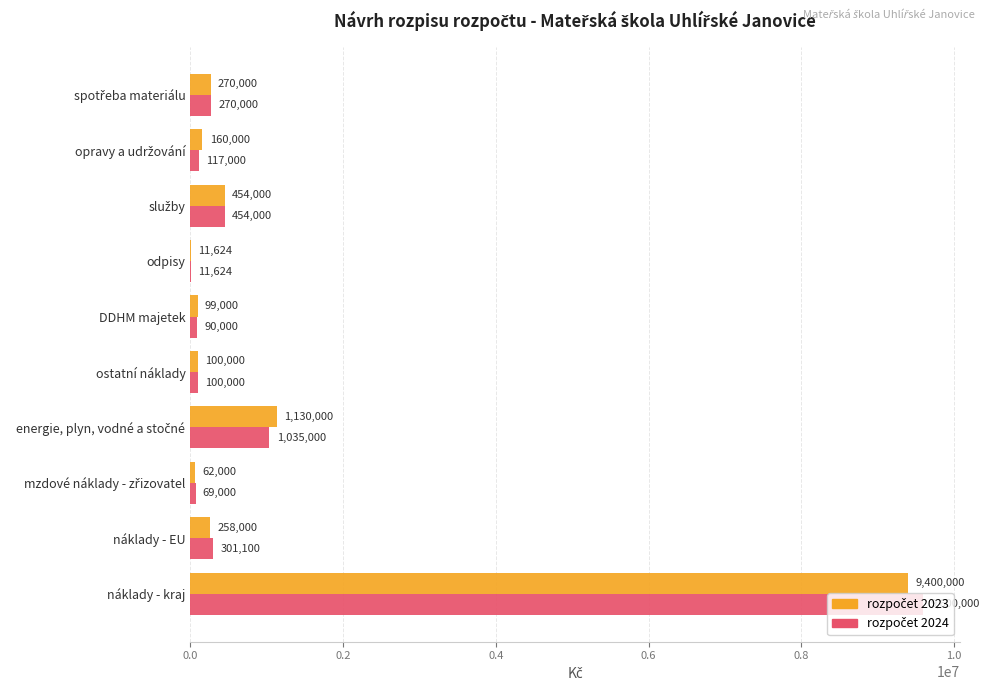

What is the maximum value shown in the chart?

9600000